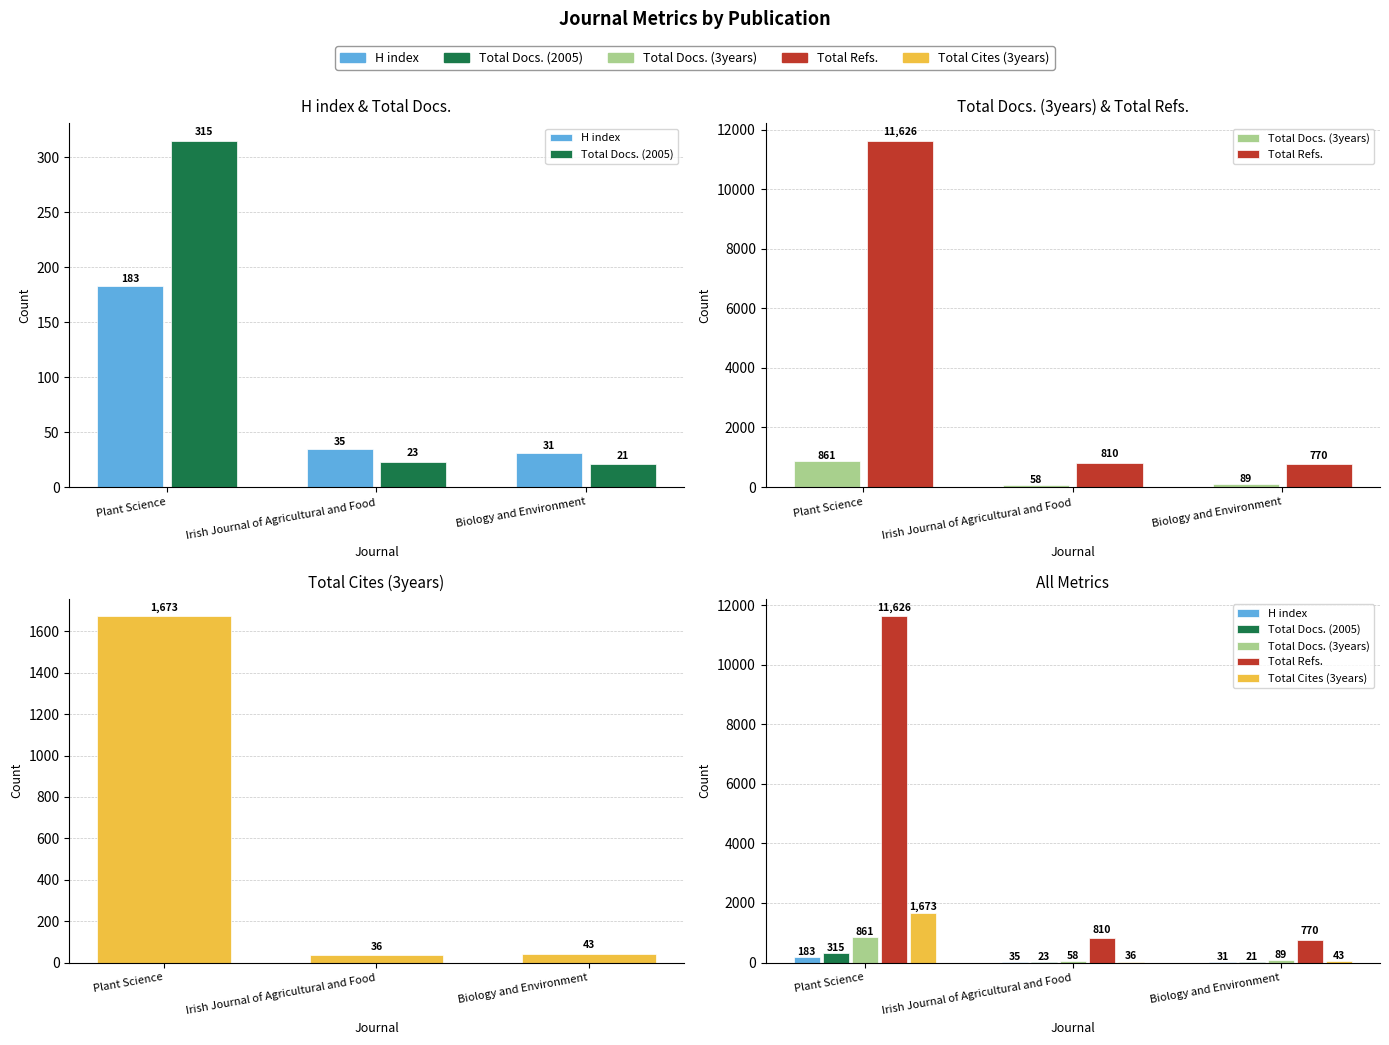

At which category does the chart reach its minimum across all series?

Biology and Environment